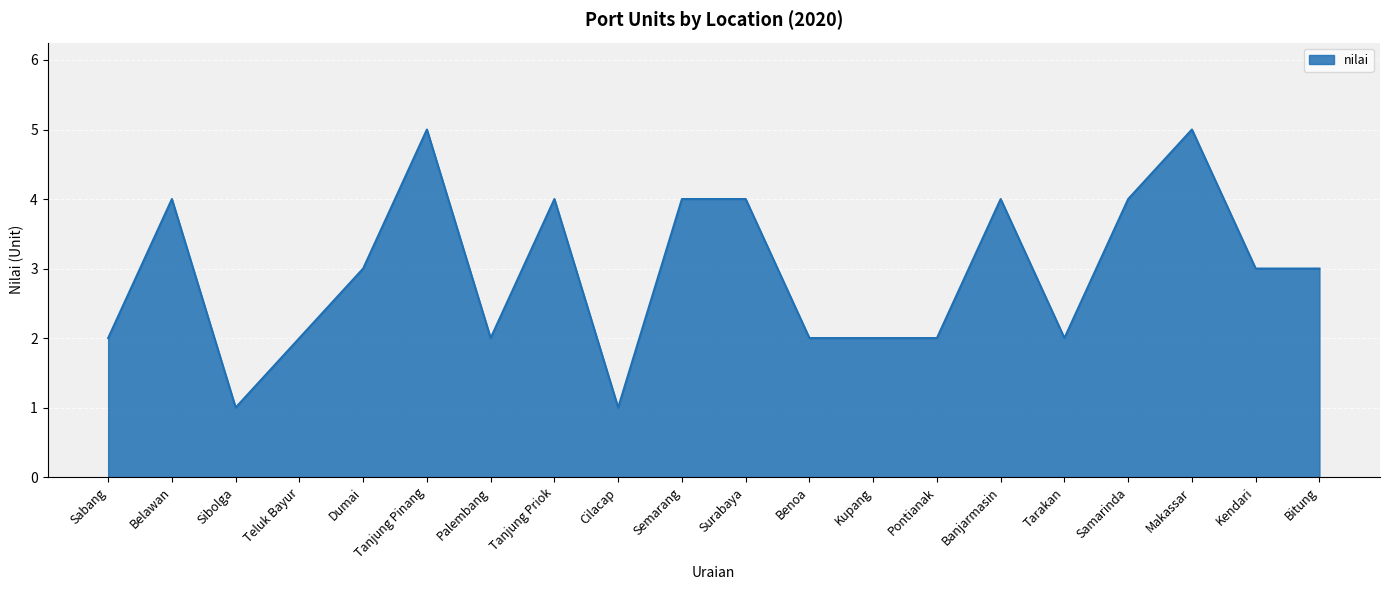

What is the difference between the values at Teluk Bayur and Cilacap?

1